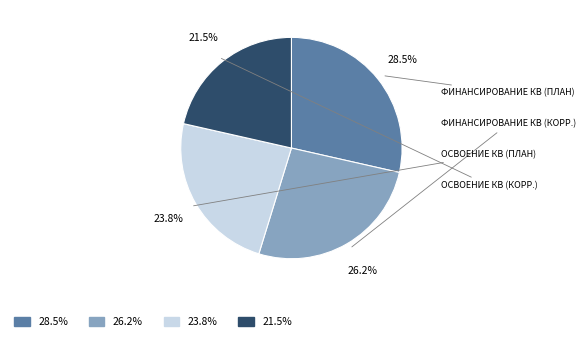

How many segments does this pie chart have?

4